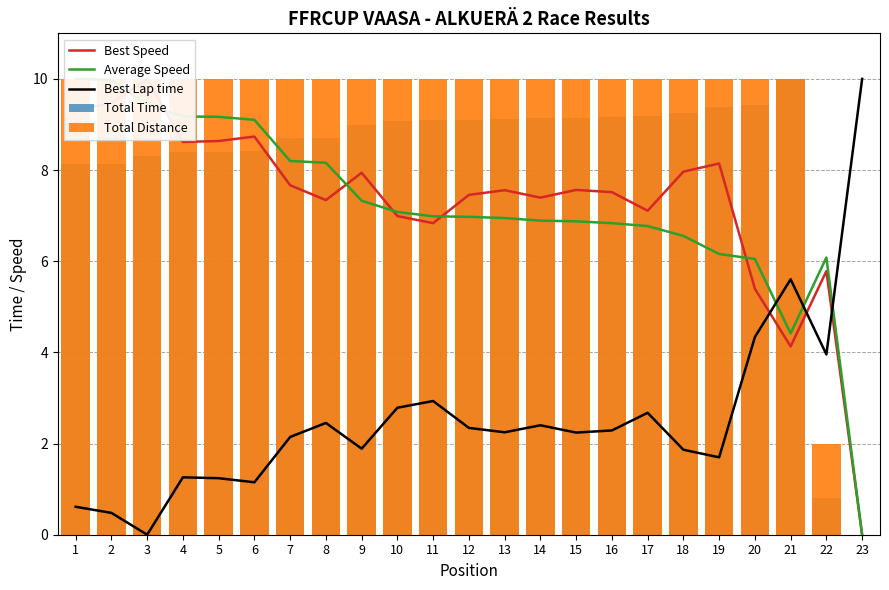

Which series has the widest spread of values?

Best Speed